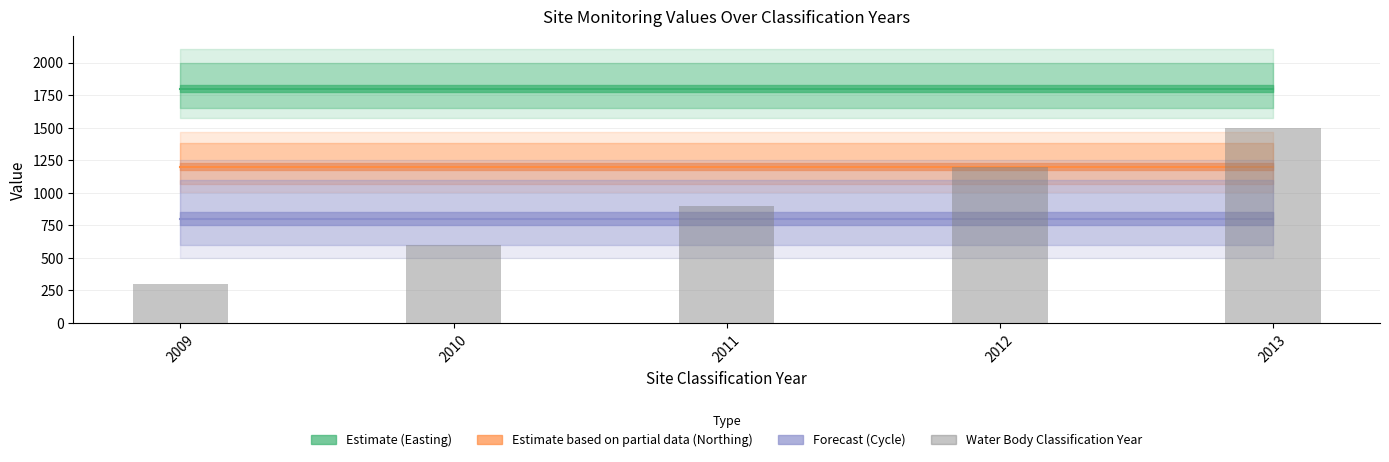

How many bars are there in total?

5